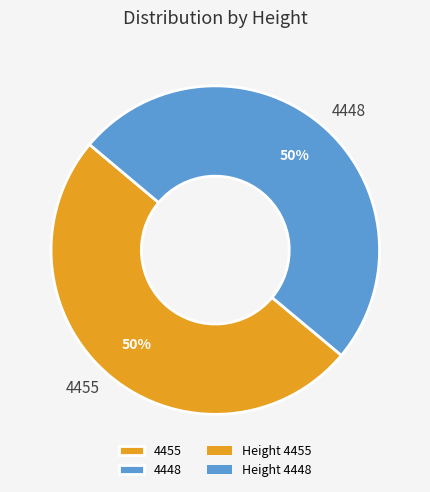

How many segments does this pie chart have?

2